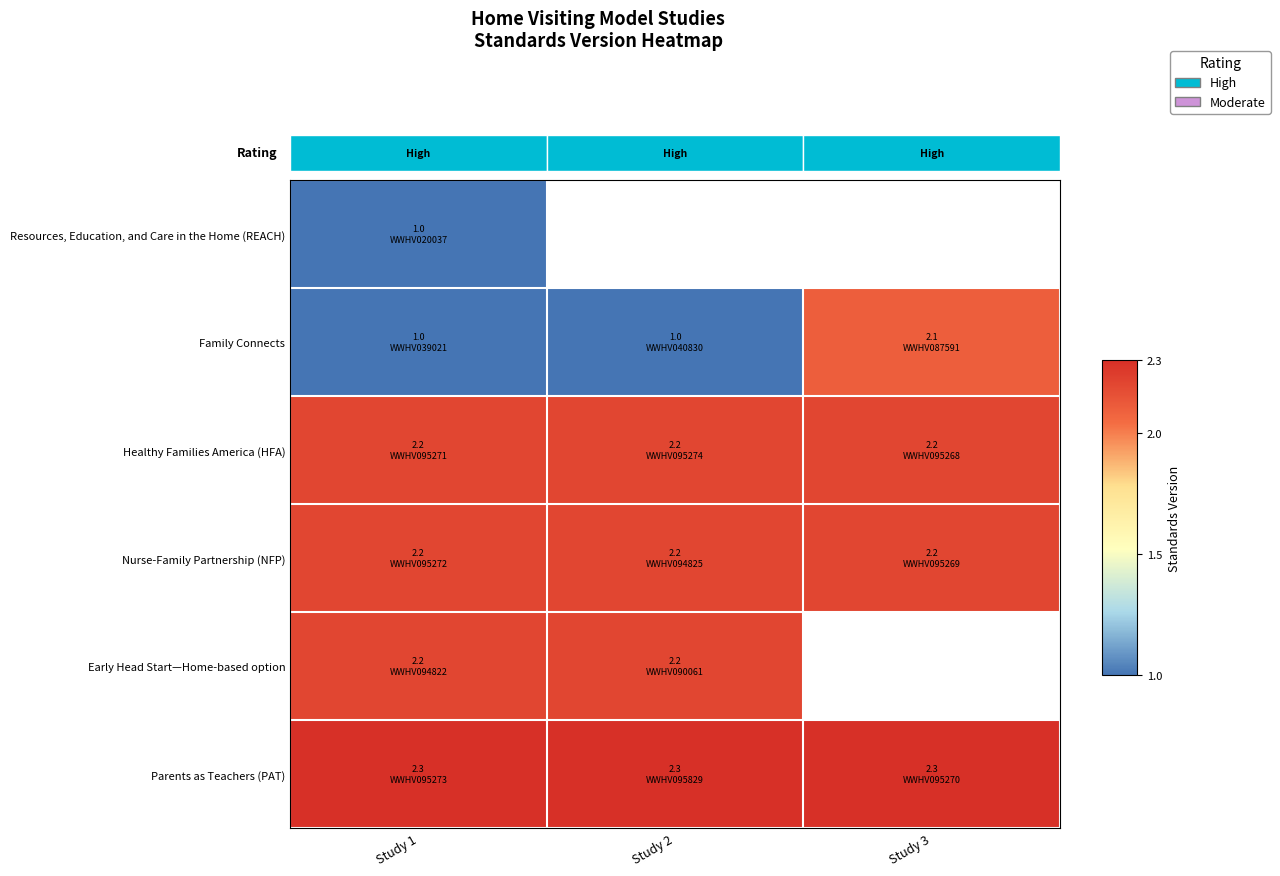

Which category has the highest value in the Early Head Start—Home-based option series?

Study 1